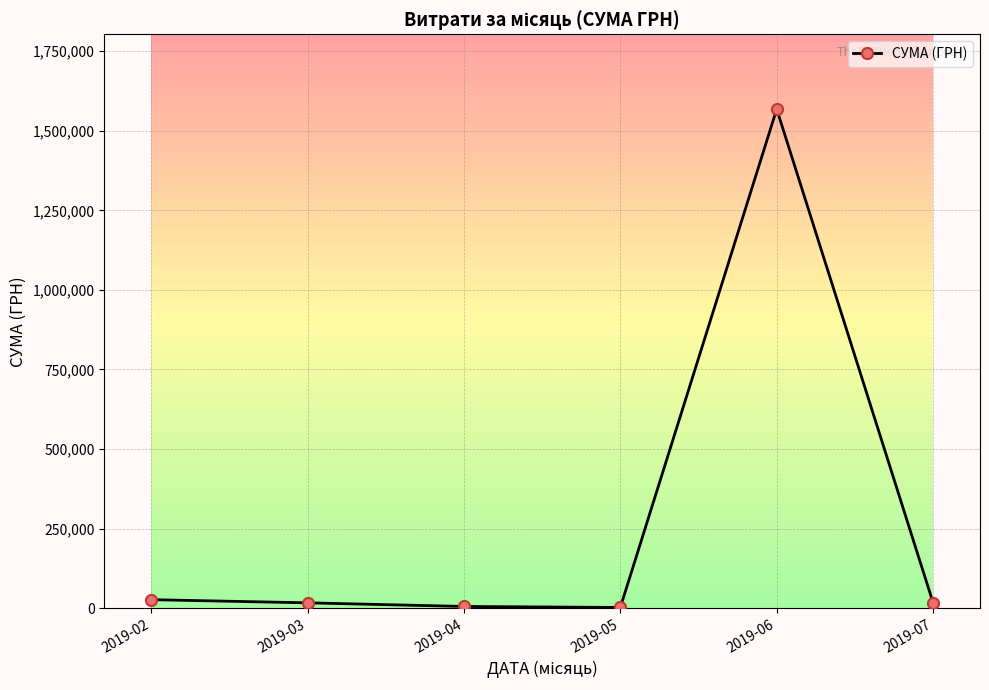

True or false: the data has more than 0 interior local peaks.

True